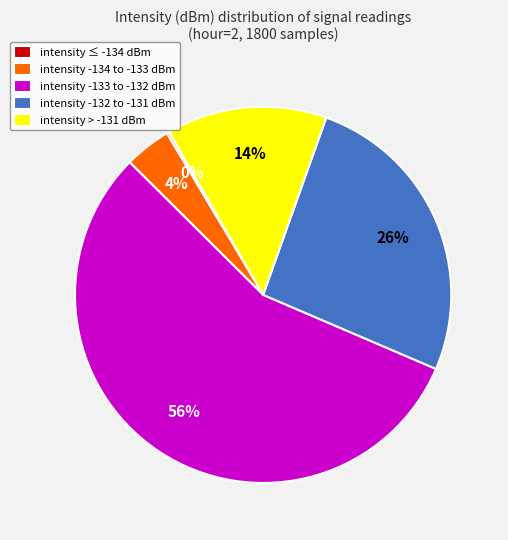

Is there a majority slice in this chart?

Yes